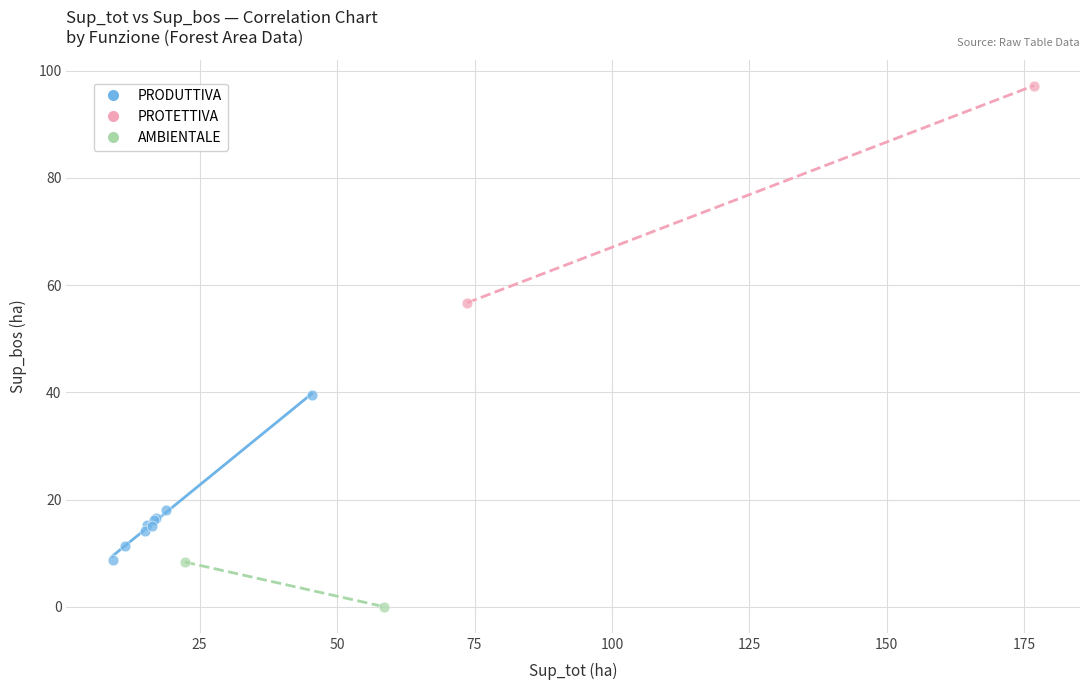

What are all the series names shown in the legend?

PRODUTTIVA, PROTETTIVA, AMBIENTALE